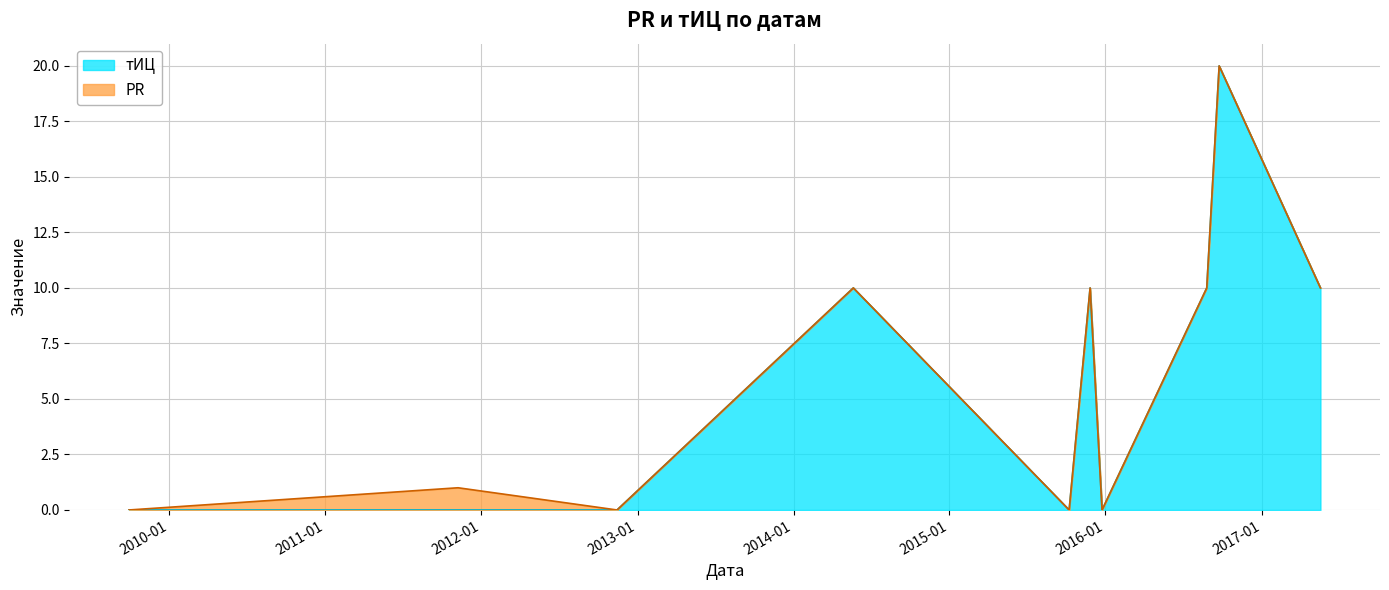

What is the maximum value for тИЦ?

20